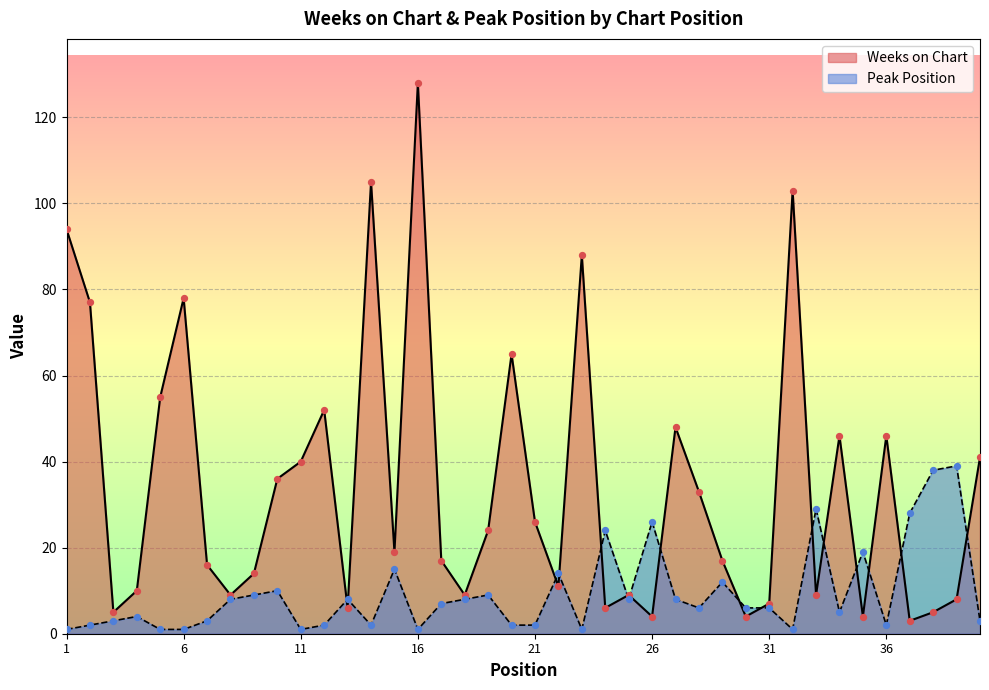

At how many categories does at least one series exceed 33?

18